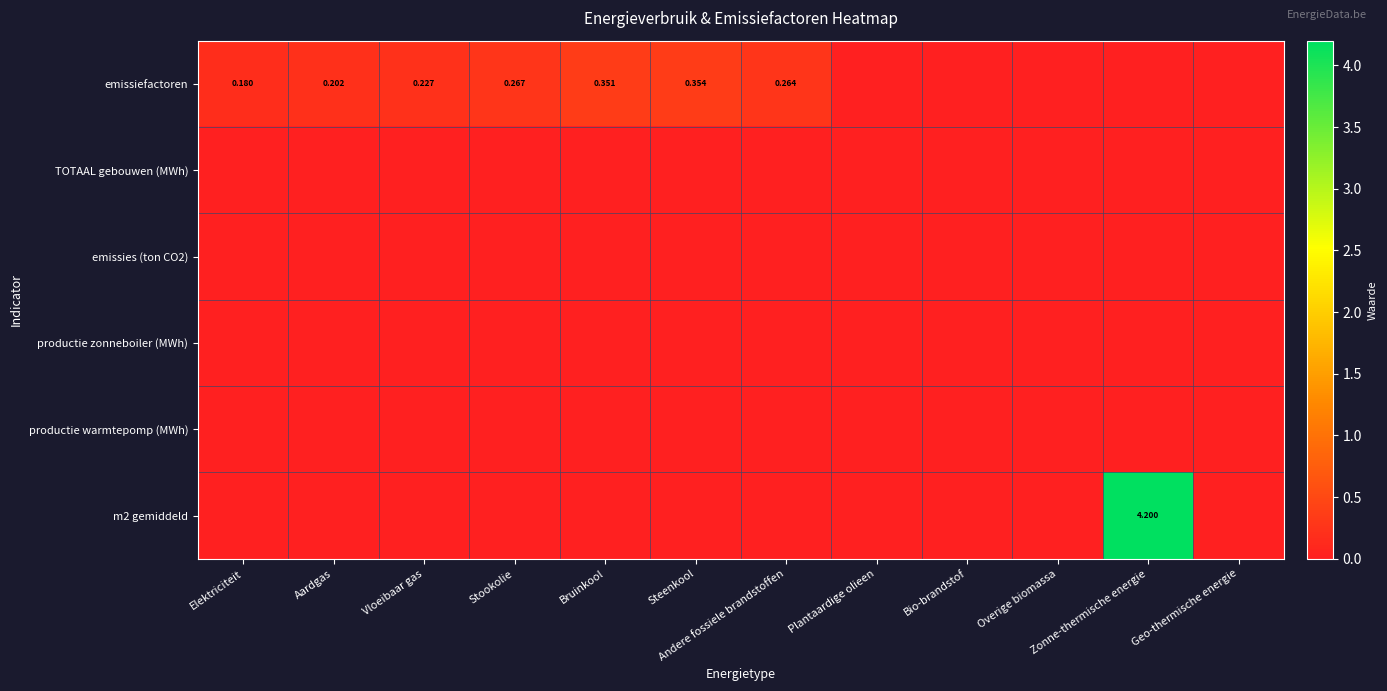

True or false: m2 gemiddeld has a value of 0.0 at Overige biomassa.

True